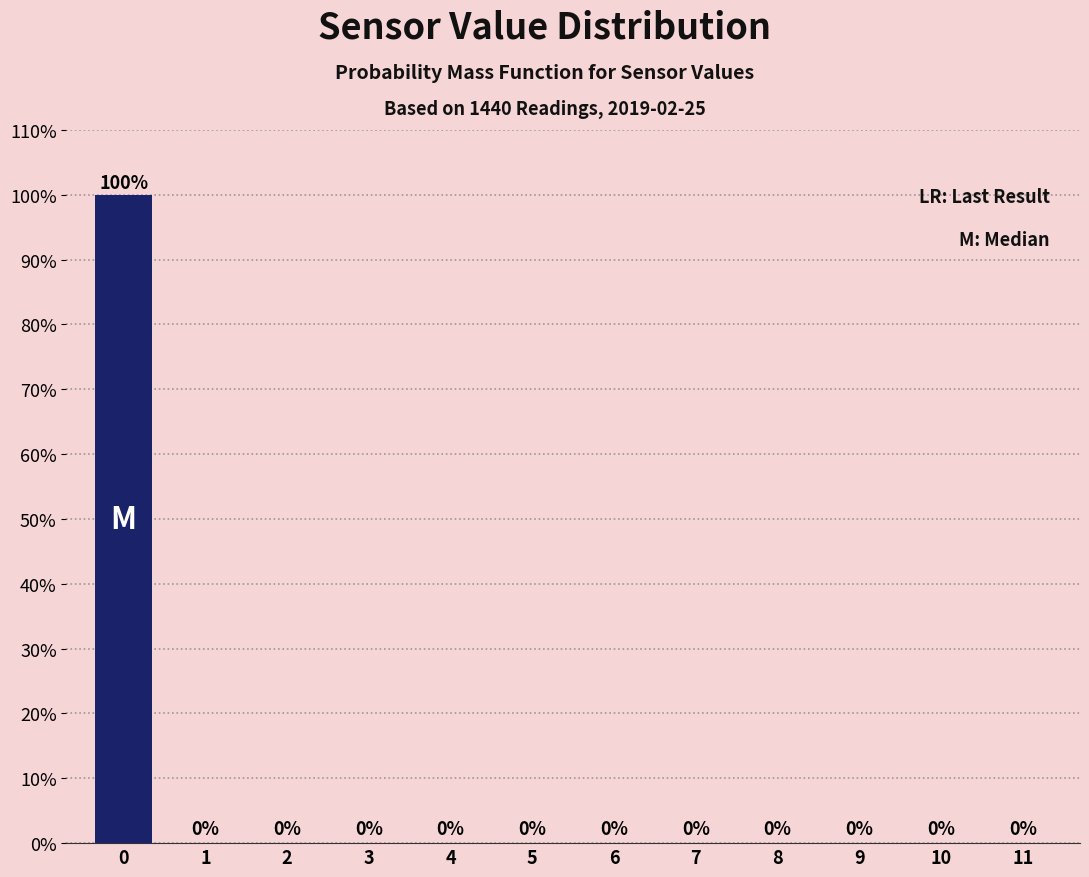

Reading right to left, transcribe all the data shown in this chart.

11=0	10=0	9=0	8=0	7=0	6=0	5=0	4=0	3=0	2=0	1=0	0=100